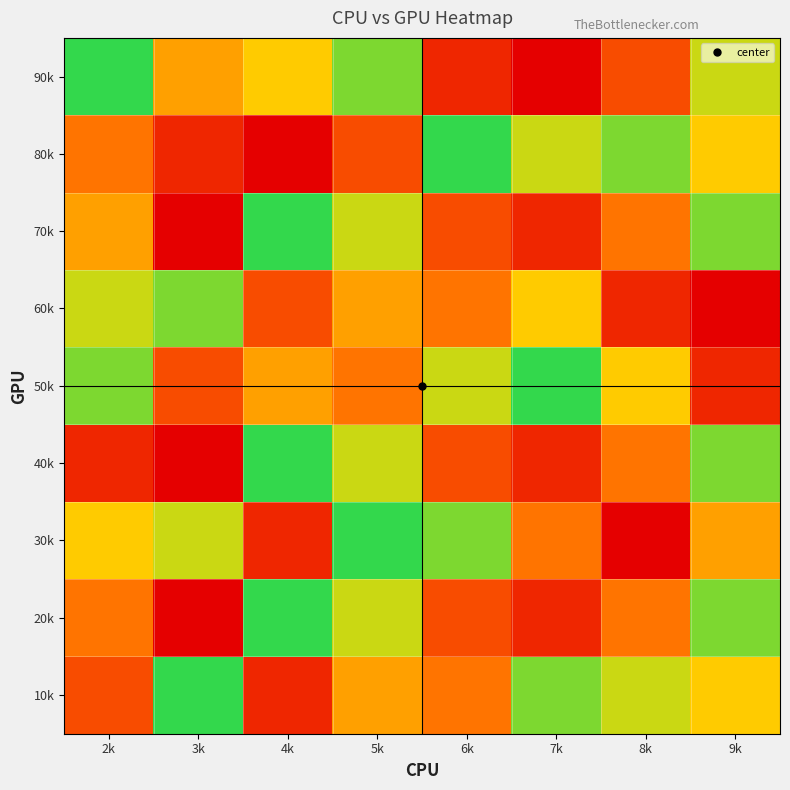

What is the greatest value displayed?

9